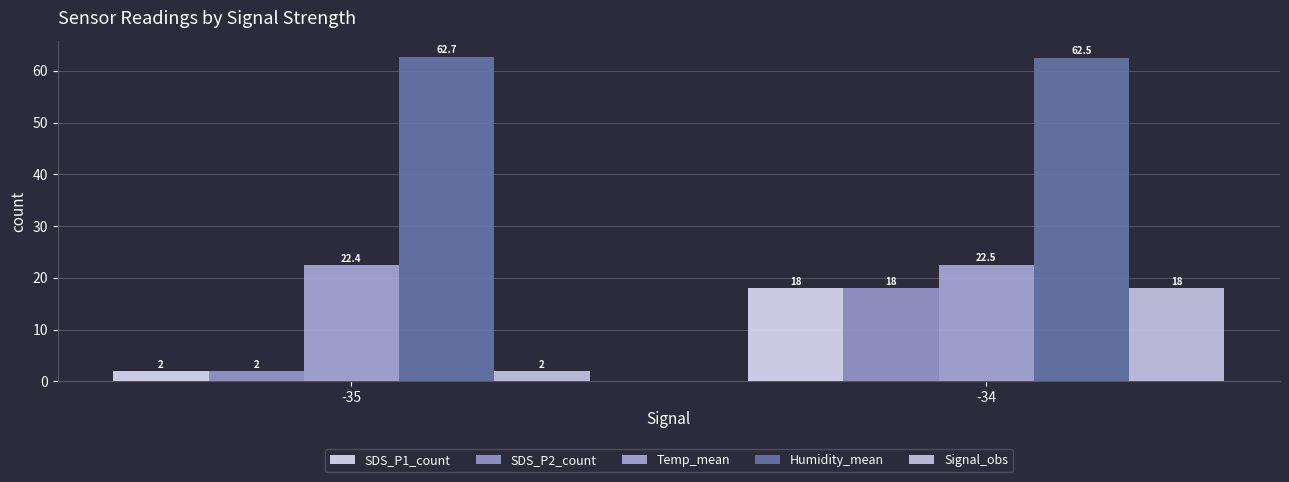

Is the value of Temp_mean at -34 greater than the value of SDS_P2_count at -34?

Yes